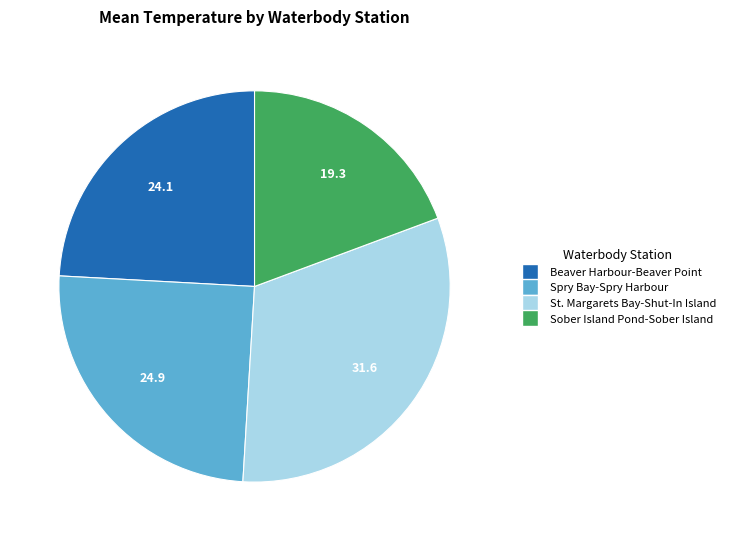

Count the number of slices in the pie.

4